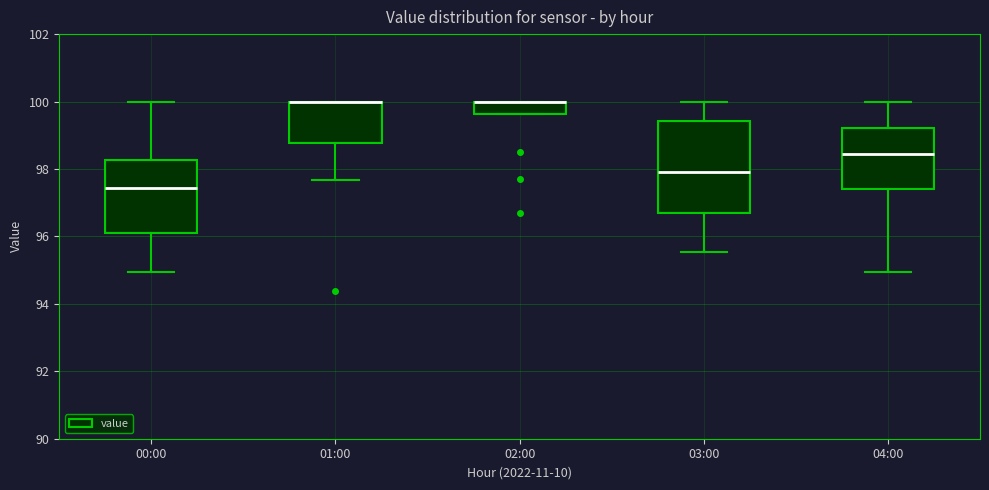

Reading left to right, transcribe this box plot: for each box, give where its median line is, the range the box spans, and where its two whiskers end, as read against the y-axis. The values are not printed on the chart, so give them approximately, as read against the axis.

00:00: median 97.4, box 96.0 to 98.2, whiskers 95.0 to 100.0
01:00: median 100.0 (drawn on the box's upper edge), box 98.8 to 100.0, whiskers 97.6 to 100.0
02:00: median 100.0 (drawn on the box's upper edge), box 99.6 to 100.0, whiskers 99.6 to 100.0
03:00: median 98.0, box 96.8 to 99.4, whiskers 95.6 to 100.0
04:00: median 98.4, box 97.4 to 99.2, whiskers 95.0 to 100.0